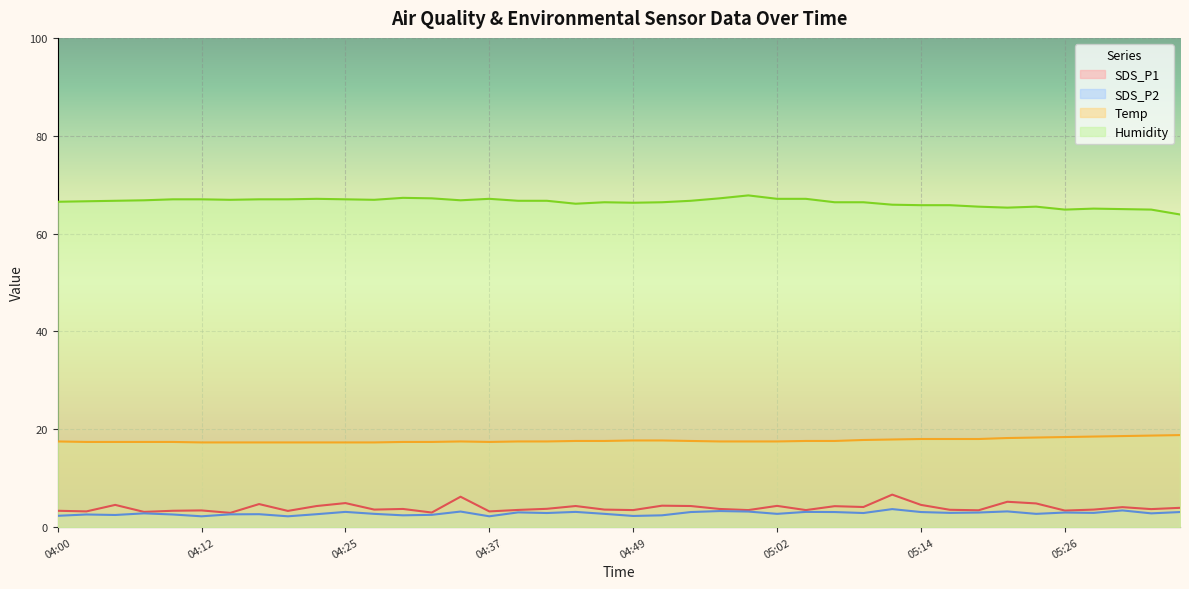

What position from the left is 04:12?

6